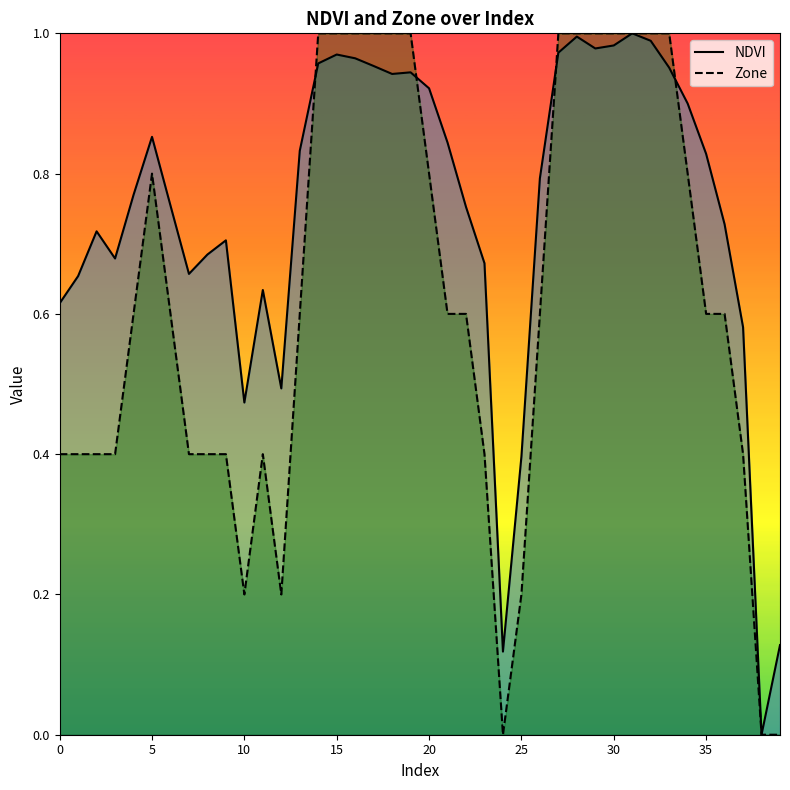

The value of Zone at 35 is 0.8. True or false?

False